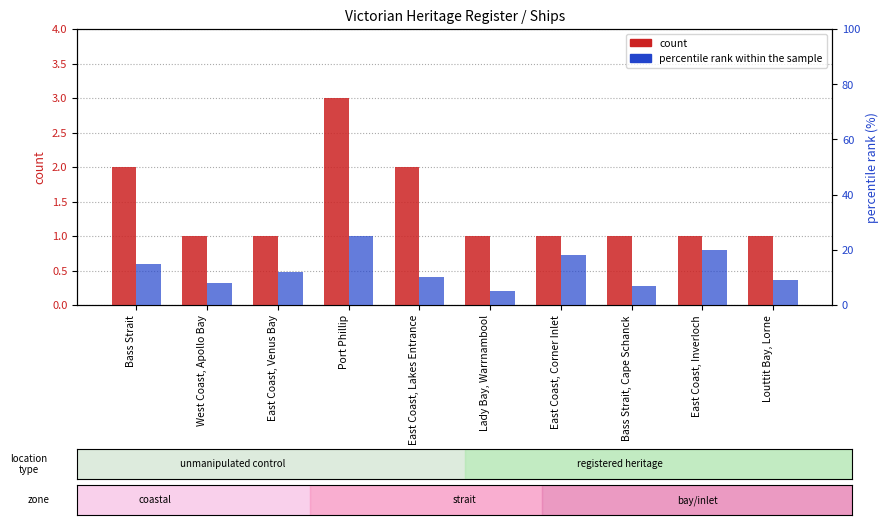

The value of percentile rank within the sample at Port Phillip is 44. True or false?

False